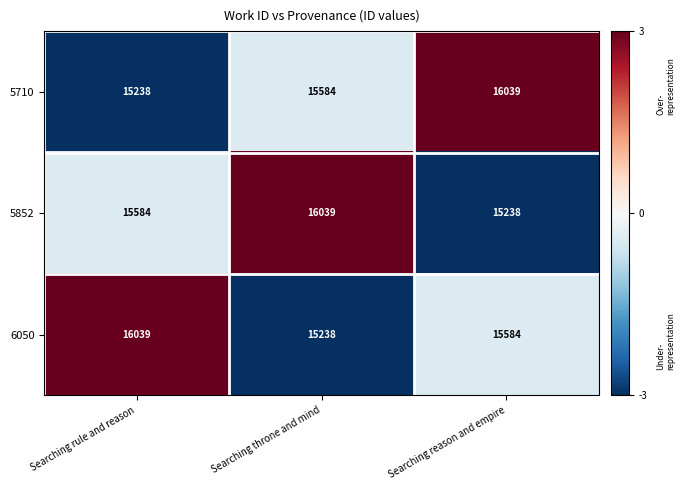

Which series changed the most between Searching rule and reason and Searching throne and mind?

6050